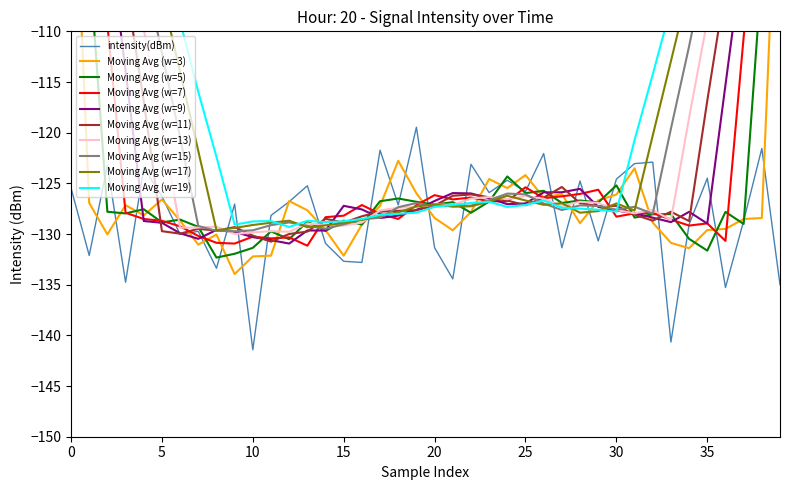

What is the highest value of the intensity(dBm) series?

-119.5